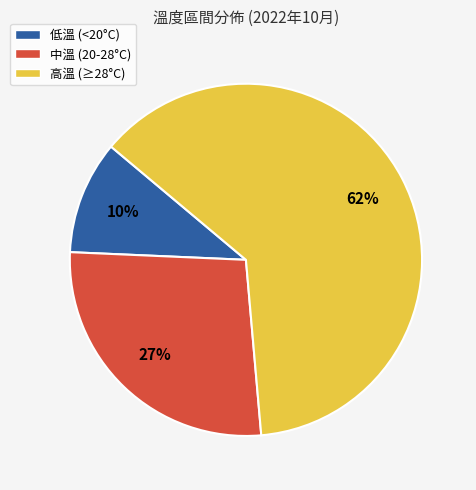

To the nearest percent, what percentage of the pie is 中溫 (20-28°C)?

27%